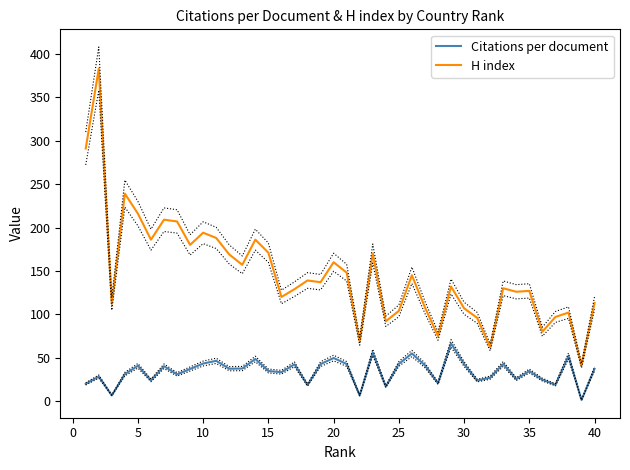

What is the maximum value for H index?

383.0